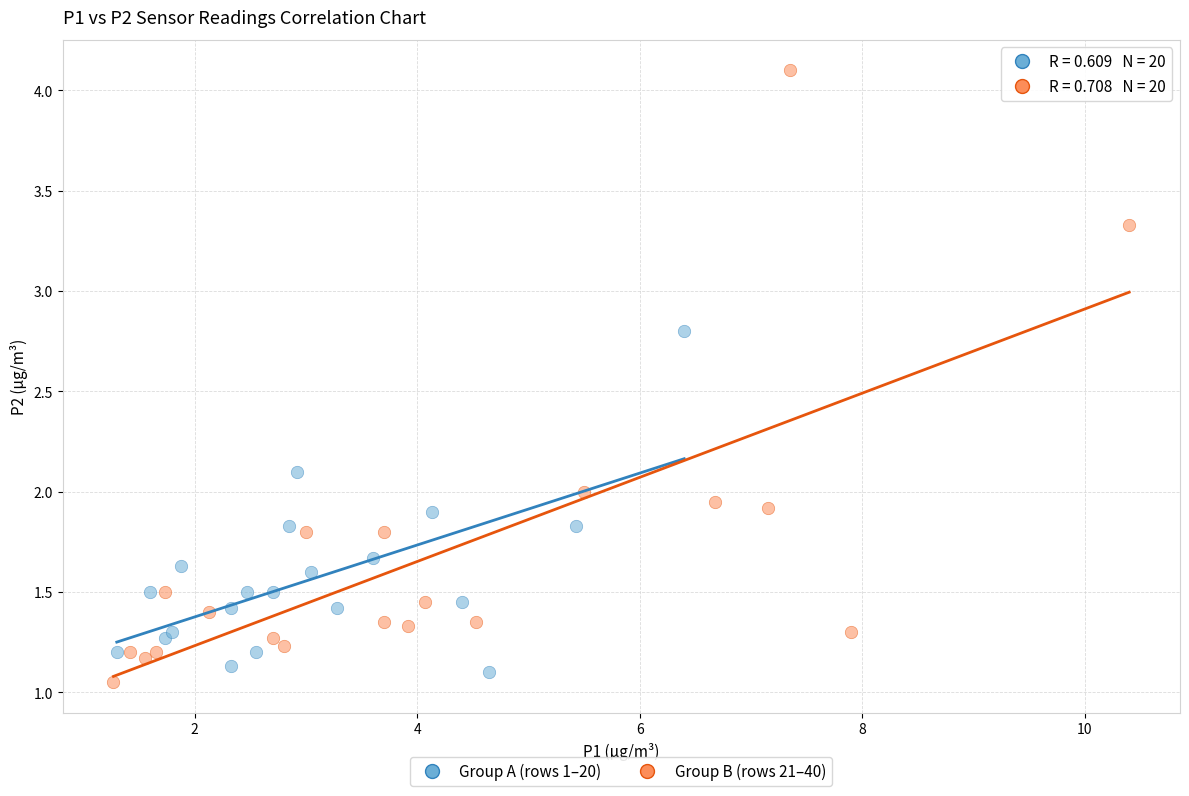

What are all the series names shown in the legend?

Group A (rows 1–20), Group B (rows 21–40)